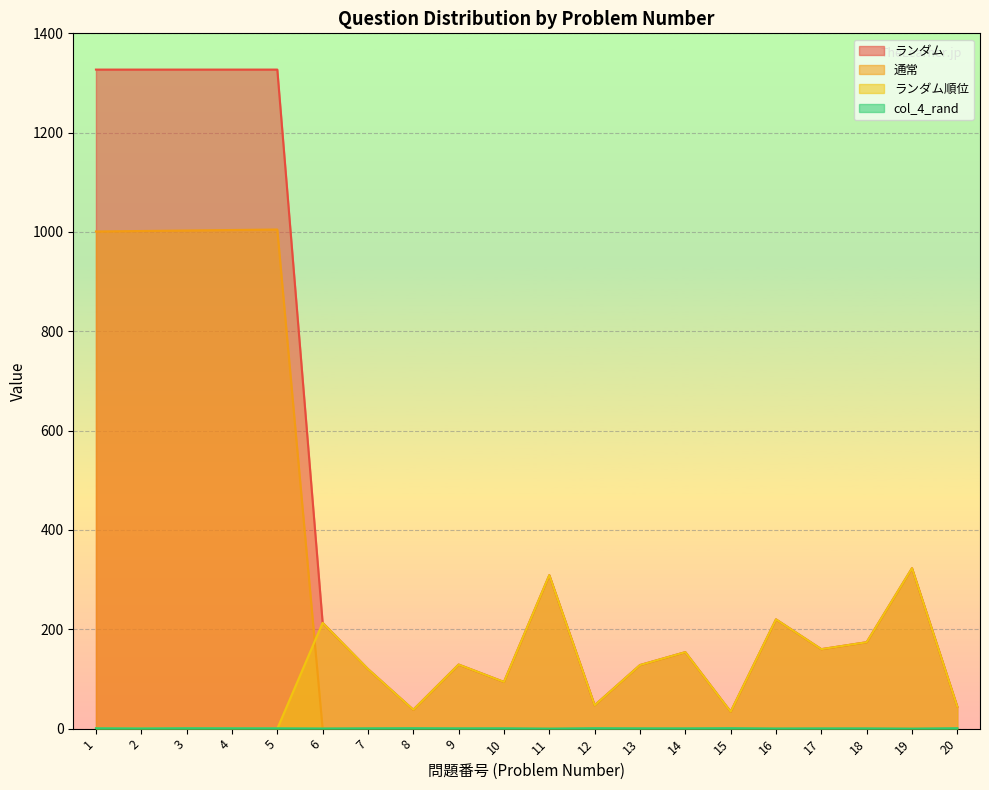

What is the value of the col_4_rand point at the 16th from the left?

0.3